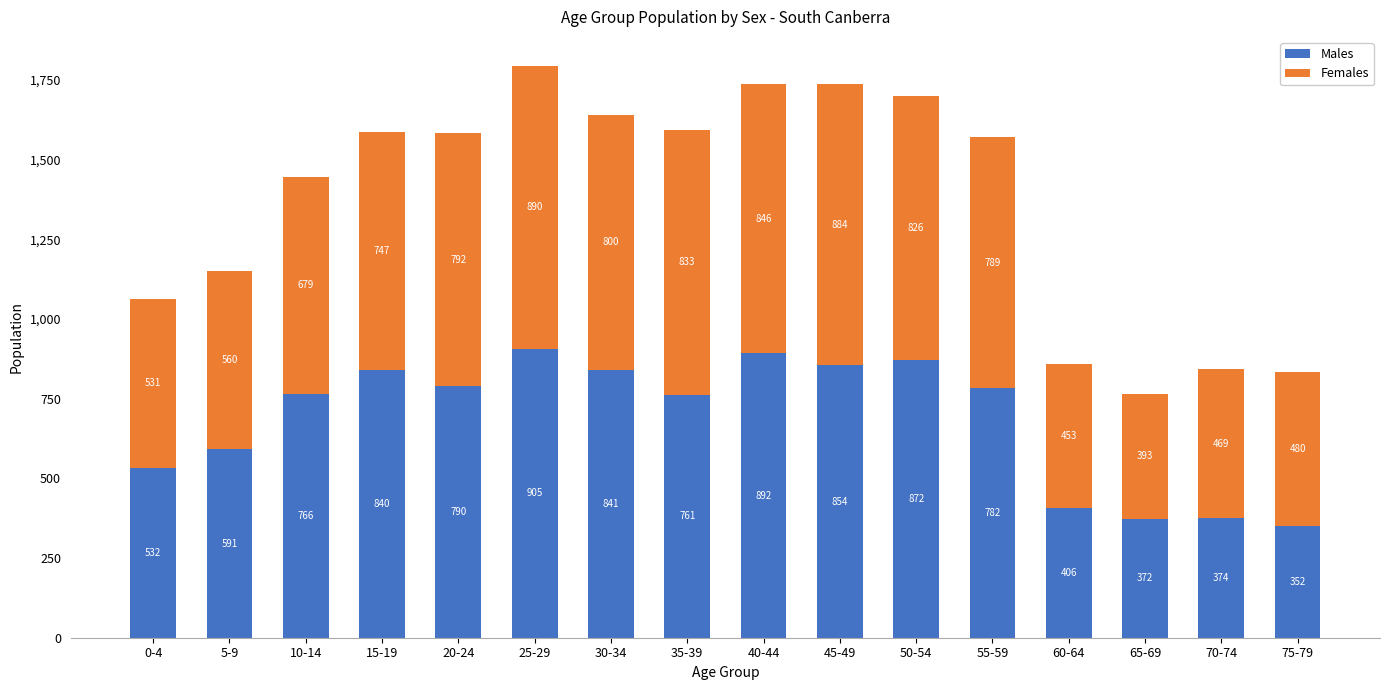

Reading right to left, what are the values for Males?

75-79=352	70-74=374	65-69=372	60-64=406	55-59=782	50-54=872	45-49=854	40-44=892	35-39=761	30-34=841	25-29=905	20-24=790	15-19=840	10-14=766	5-9=591	0-4=532